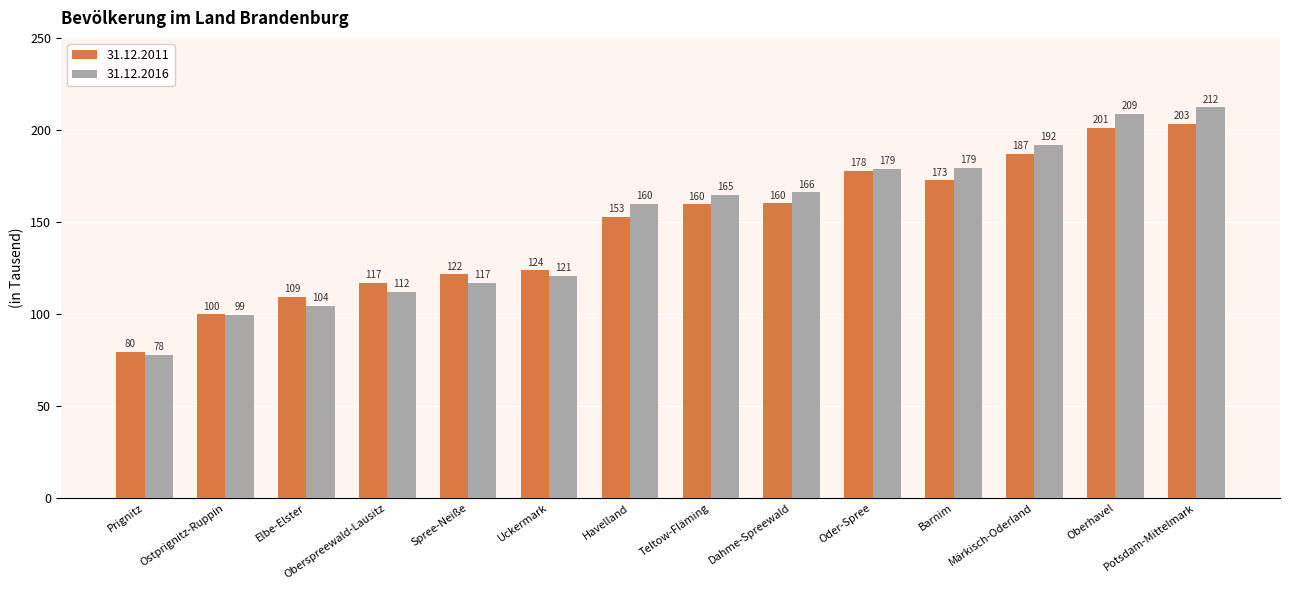

How many data points in 31.12.2016 are above 164?

7